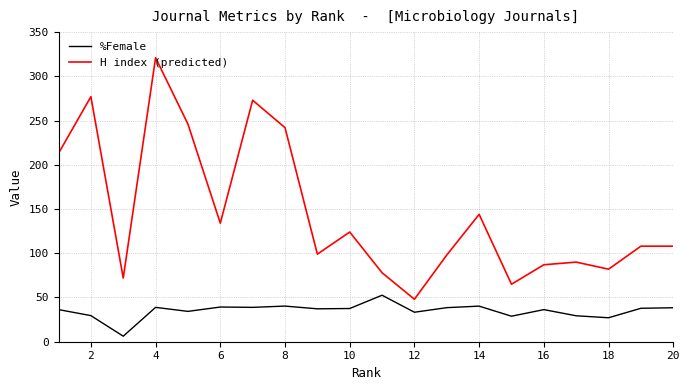

What is the difference between the maximum and minimum values in the %Female series?

46.3